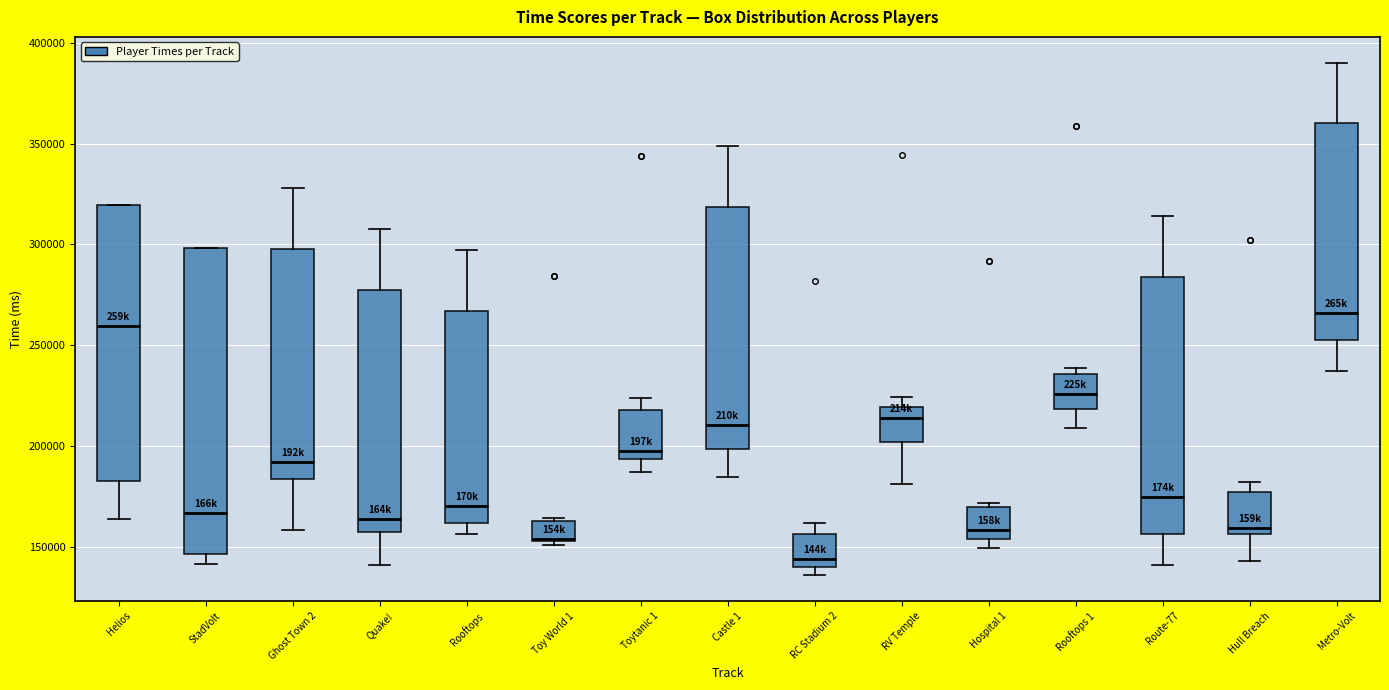

Reading left to right, transcribe this box plot: for each box, give where its median line is, the range the box spans, and where its two whiskers end, as read against the y-axis. The values are not printed on the chart, so give them approximately, as read against the axis.

Helios: median 260000, box 185000 to 320000, whiskers 165000 to 320000
StadVolt: median 165000, box 145000 to 300000, whiskers 140000 to 300000
Ghost Town 2: median 190000, box 185000 to 300000, whiskers 160000 to 330000
Quake!: median 165000, box 160000 to 275000, whiskers 140000 to 305000
Rooftops: median 170000, box 160000 to 265000, whiskers 155000 to 295000
Toy World 1: median 155000, box 155000 to 165000, whiskers 150000 to 165000 (just above the box's upper edge)
Toytanic 1: median 200000, box 195000 to 220000, whiskers 185000 to 225000
Castle 1: median 210000, box 200000 to 320000, whiskers 185000 to 350000
RC Stadium 2: median 145000, box 140000 to 155000, whiskers 135000 to 160000
RV Temple: median 215000, box 200000 to 220000, whiskers 180000 to 225000
Hospital 1: median 160000, box 155000 to 170000, whiskers 150000 to 170000 (just above the box's upper edge)
Rooftops 1: median 225000, box 220000 to 235000, whiskers 210000 to 240000
Route-77: median 175000, box 155000 to 285000, whiskers 140000 to 315000
Hull Breach: median 160000, box 155000 to 175000, whiskers 145000 to 180000
Metro-Volt: median 265000, box 255000 to 360000, whiskers 235000 to 390000